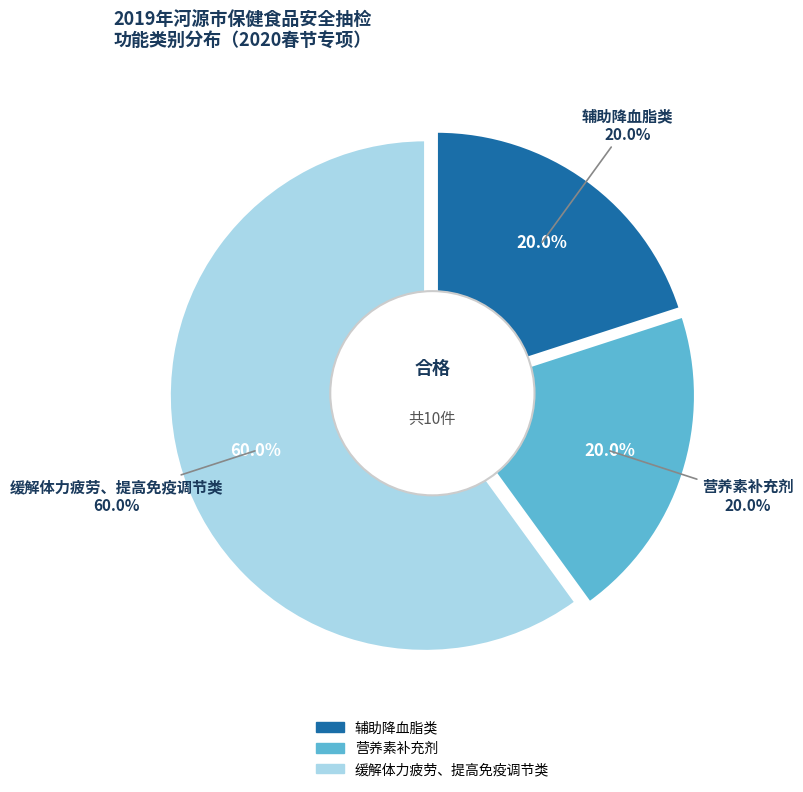

Rank the categories by value from highest to lowest.

缓解体力疲劳、提高免疫调节类, 辅助降血脂类, 营养素补充剂